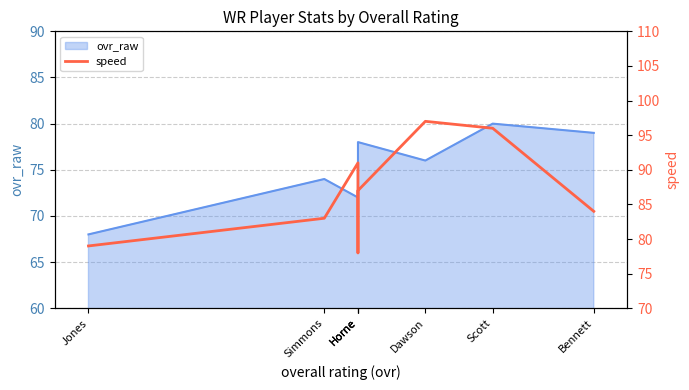

At which category does the data reach its first local peak?

Horne